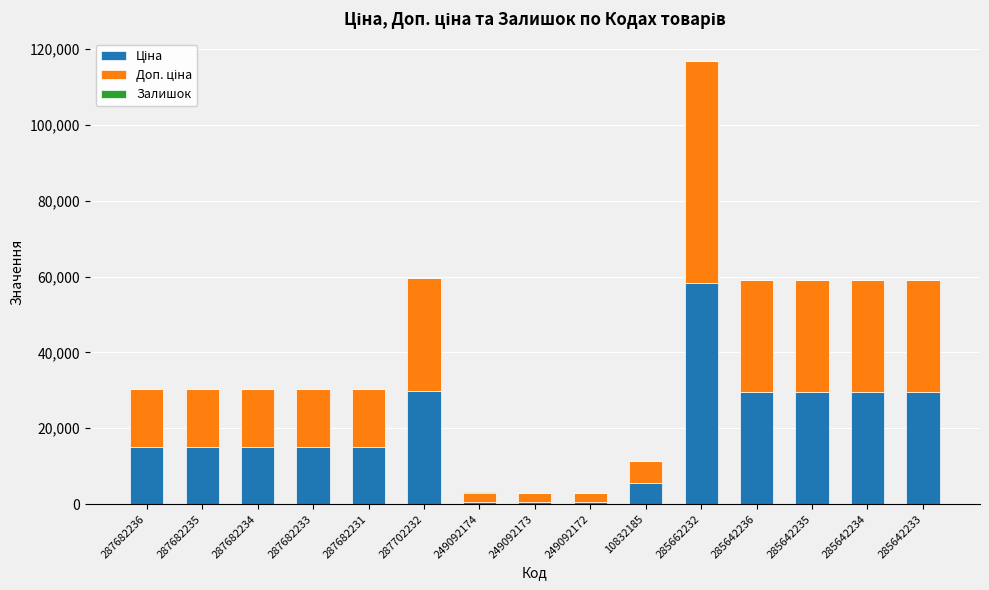

At which category is the sum across all series the highest?

285662232